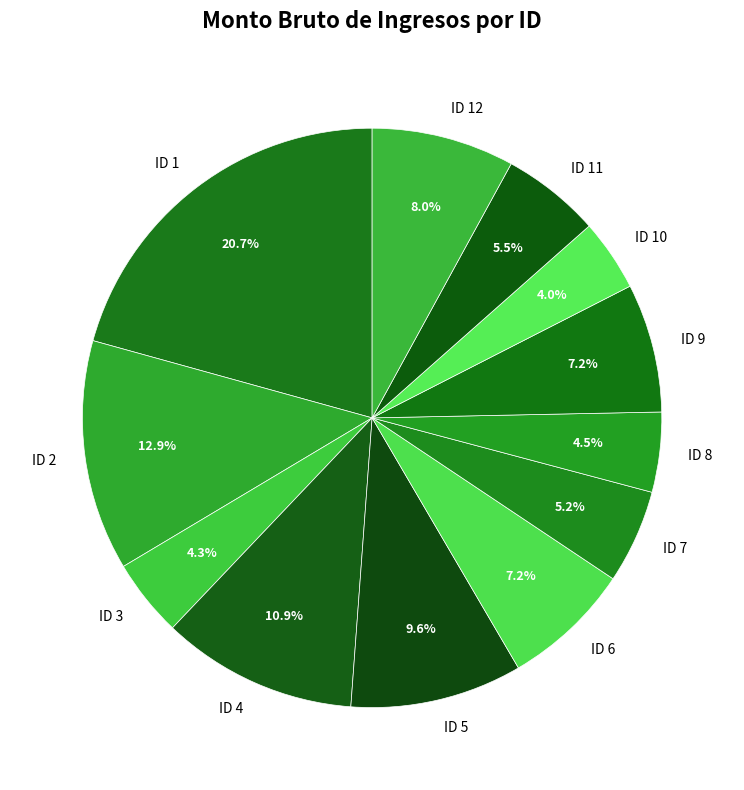

Count the number of slices in the pie.

12